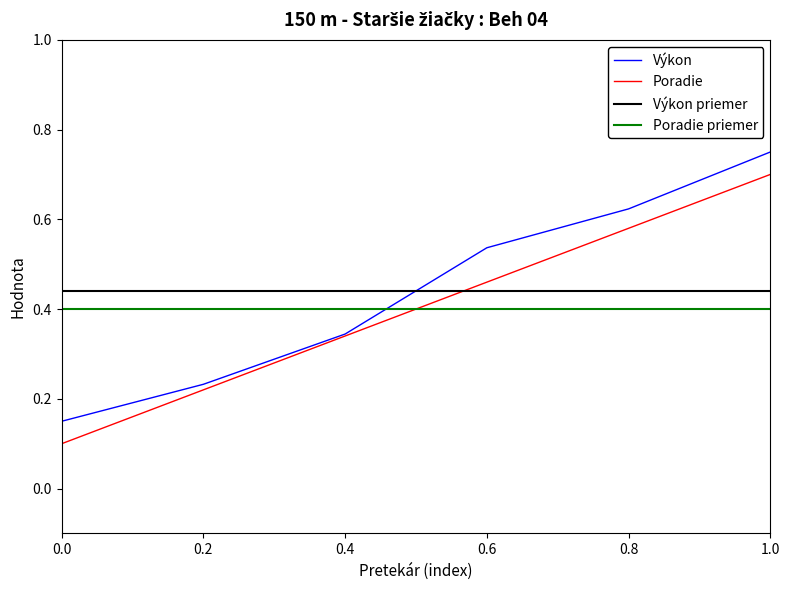

What position from the left is 1.0?

6